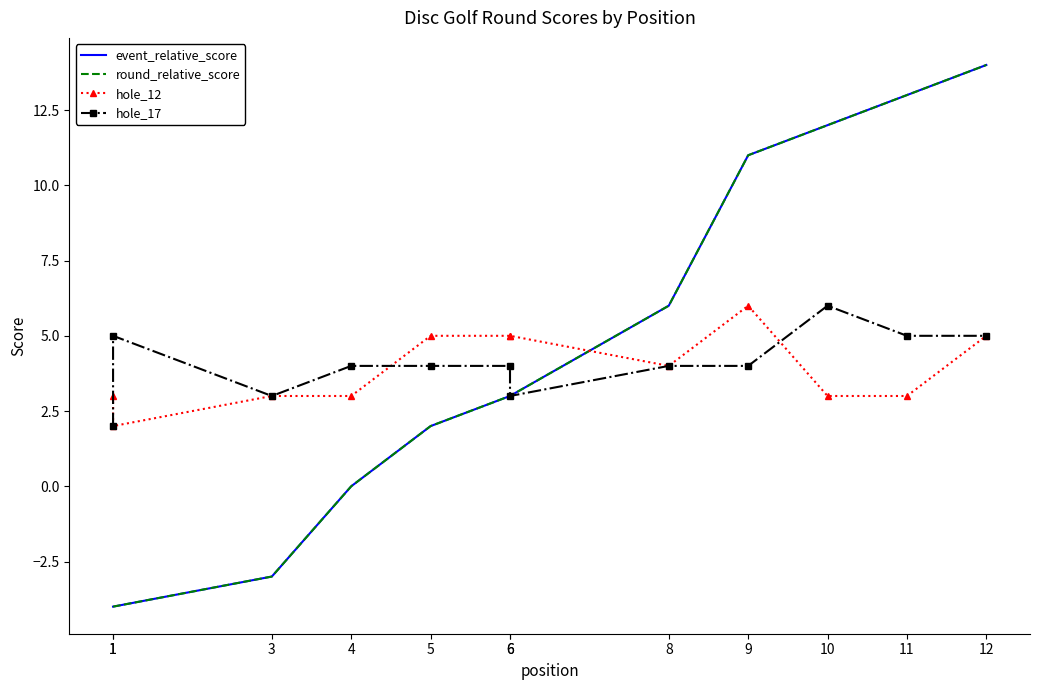

What are all the series names shown in the legend?

event_relative_score, round_relative_score, hole_12, hole_17